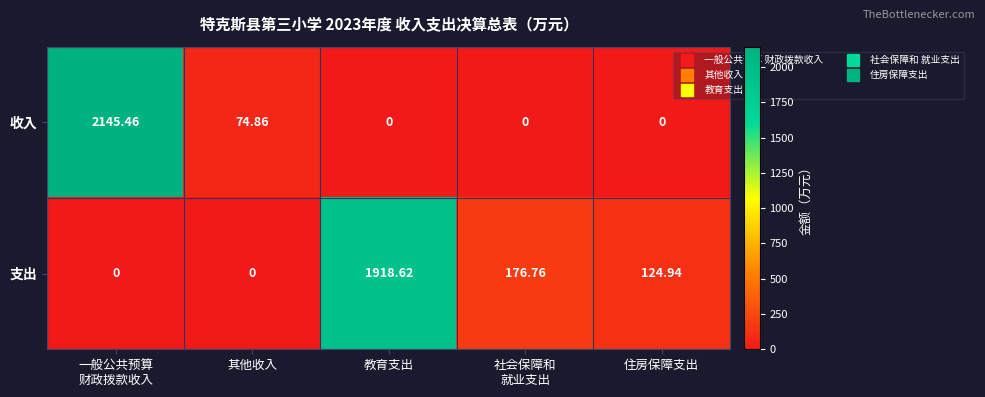

List the series in order of their peak value, highest first.

收入, 支出